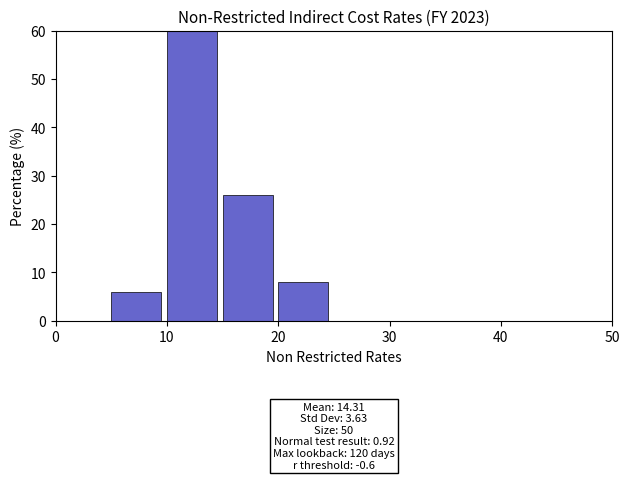

Over which range of the x-axis is the bar tallest?

10 to 15